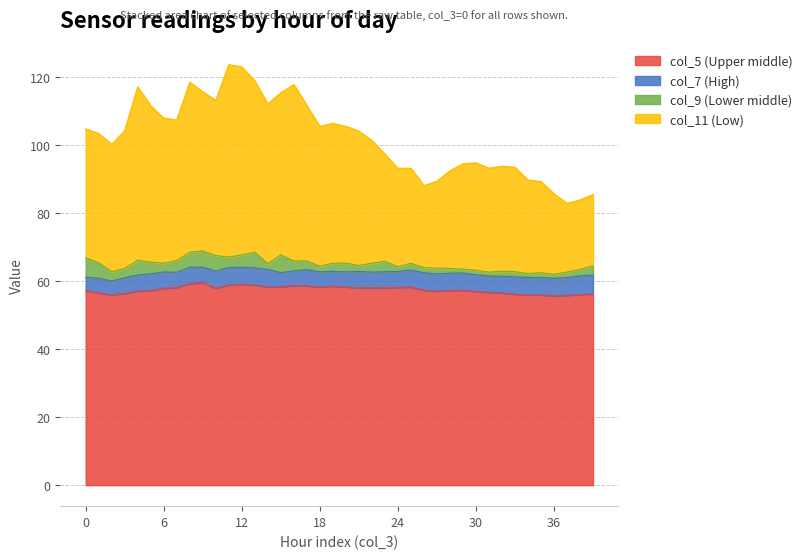

True or false: col_11 and col_5 intersect in this chart.

False